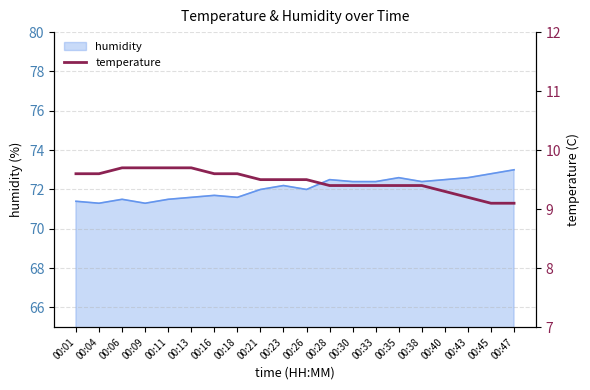

How many values are between 9 and 10?

20